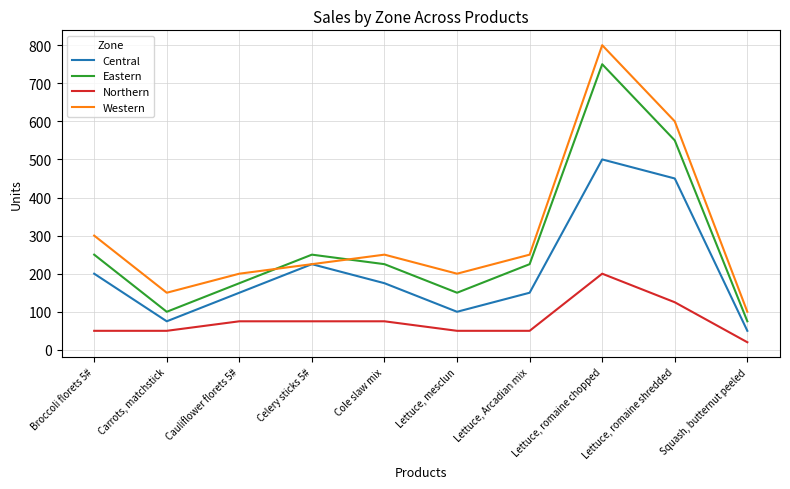

What is the sum of the Northern values at Lettuce, Arcadian mix and Lettuce, romaine shredded?

175